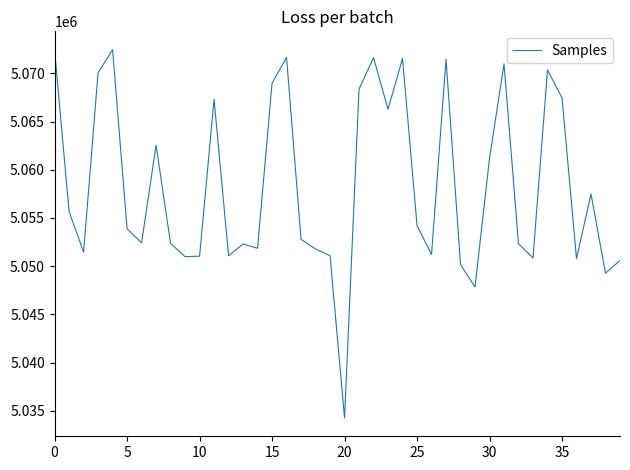

What is the difference between the maximum and minimum values?

38182